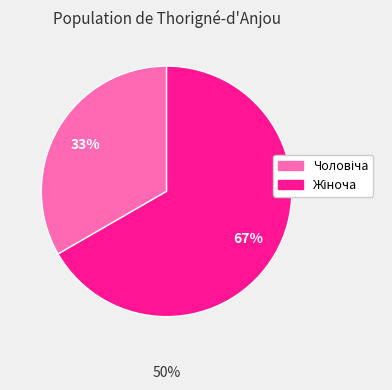

Does any single category account for the majority?

Yes